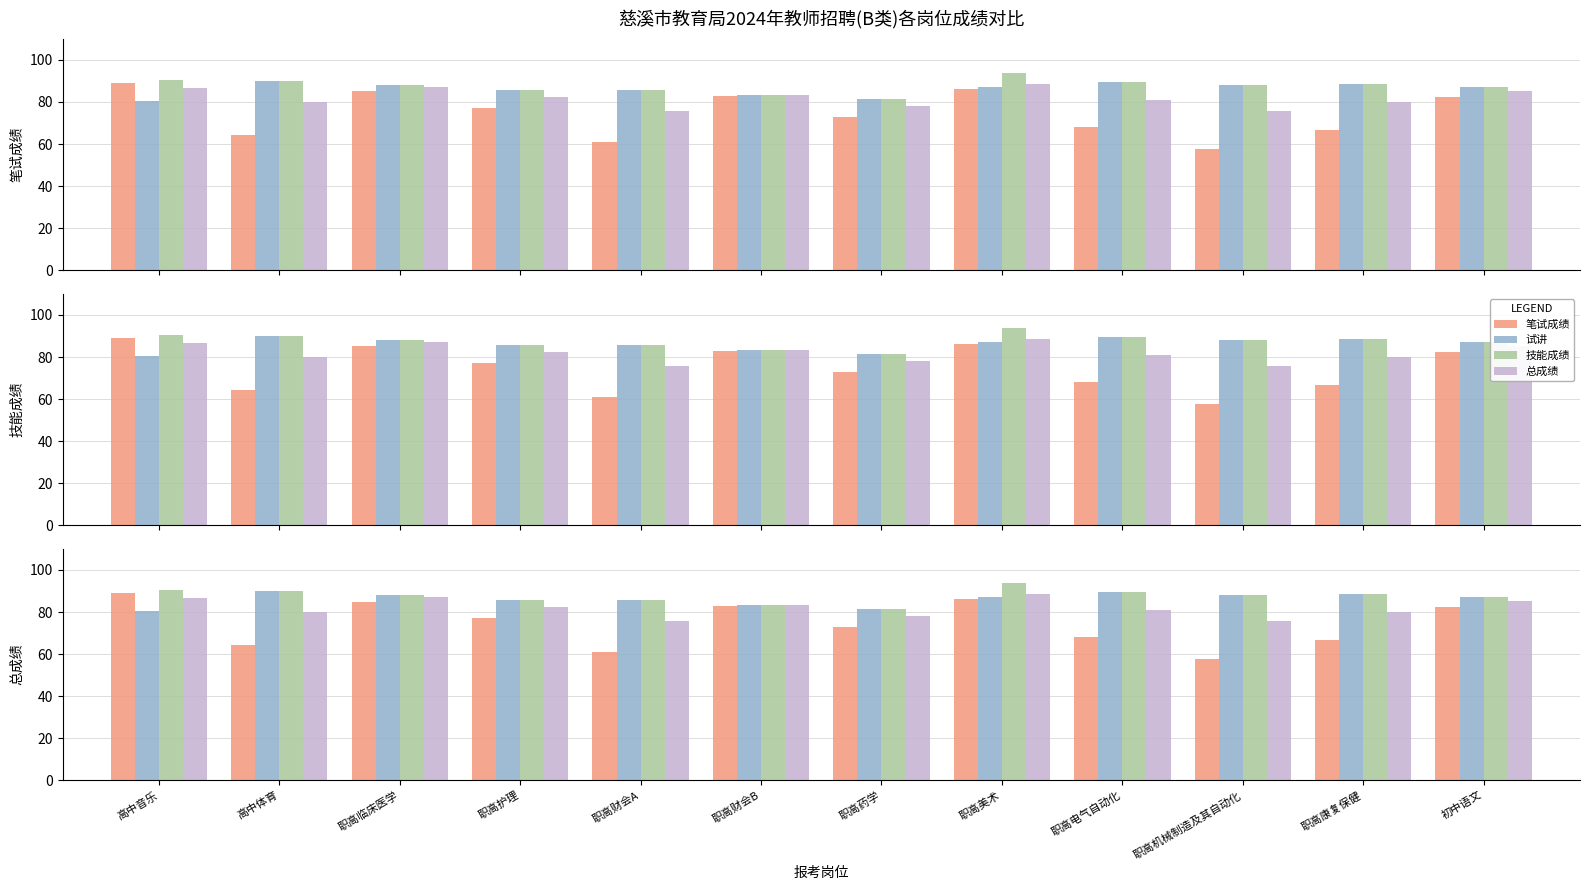

Reading right to left, extract all data points from this chart.

笔试成绩: 82.5	66.5	57.5	68.0	86.0	73.0	83.0	61.0	77.0	85.0	64.5	89.0
试讲: 87.0	88.7	88.0	89.3	87.3	81.3	83.3	85.7	85.7	88.3	90.1	80.3
技能成绩: 87.0	88.7	88.0	89.3	93.7	81.3	83.3	85.7	85.7	88.3	90.2	90.3
总成绩: 85.2	79.8	75.8	80.8	88.7	78.0	83.2	75.8	82.2	87.0	79.9	86.8